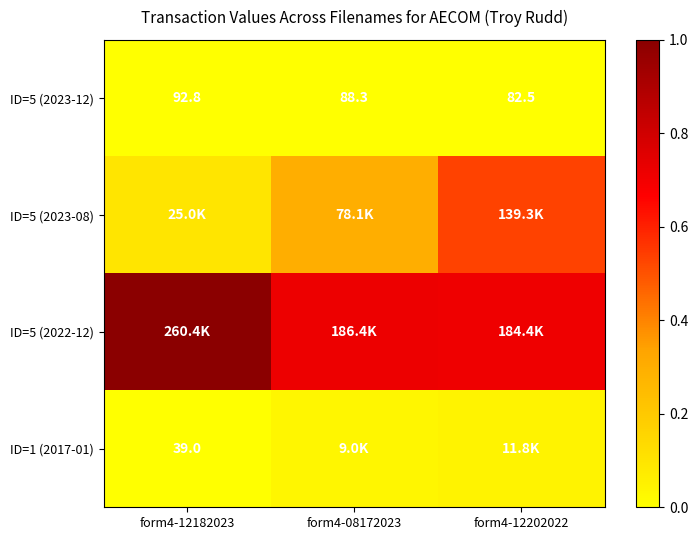

The value of ID=1 (2017-01) at form4-12182023 is -0.0. True or false?

False